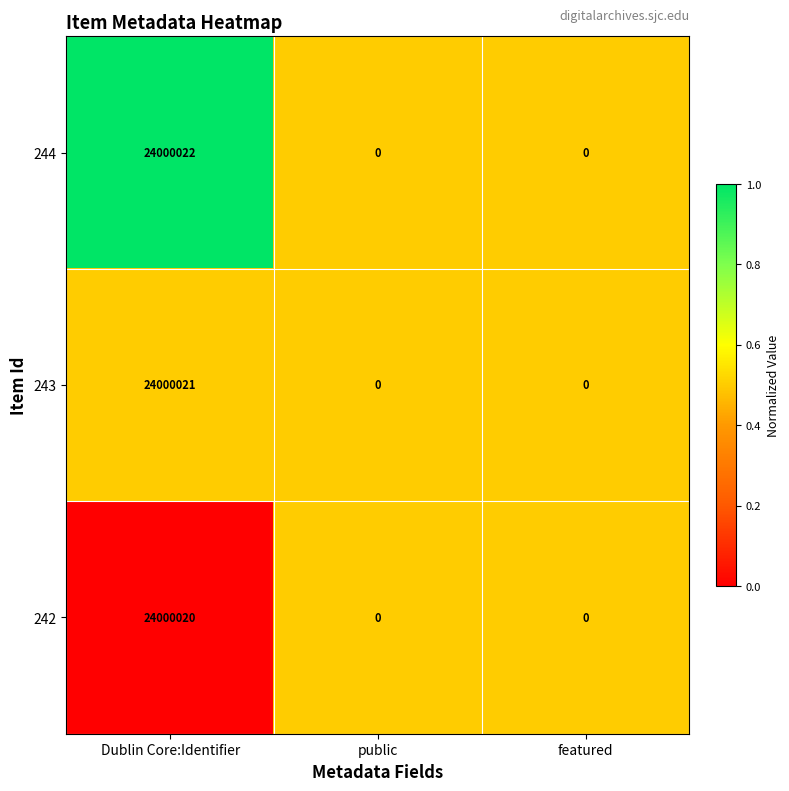

How many data points does each series have?

3